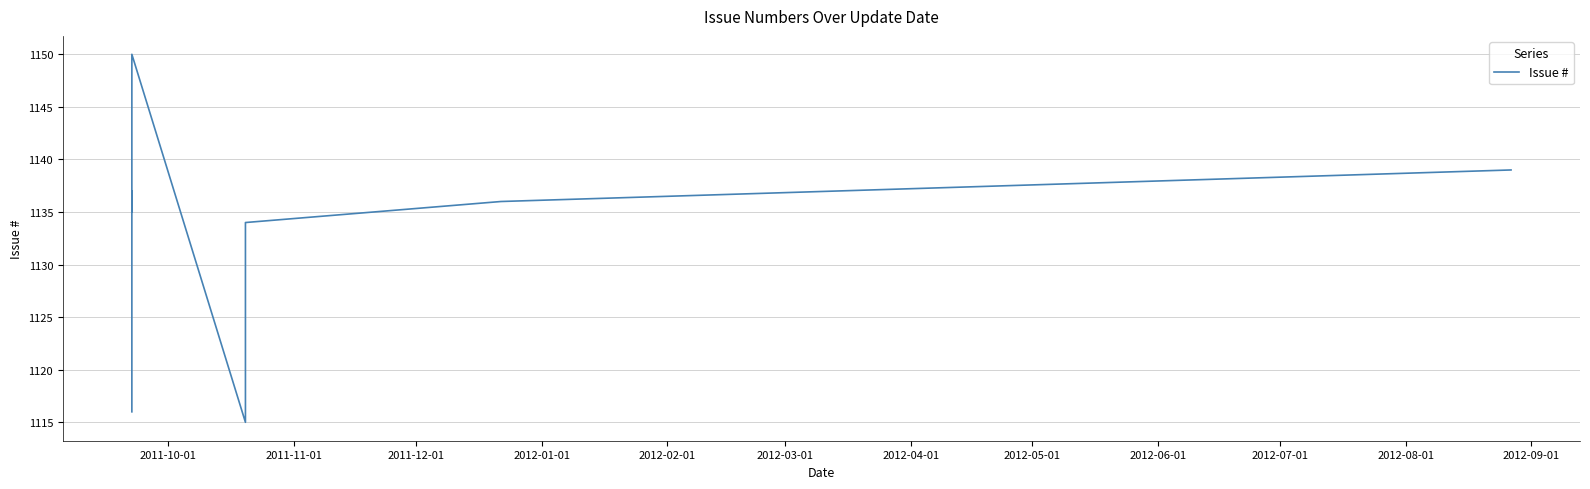

Does the chart have visible grid lines?

Yes